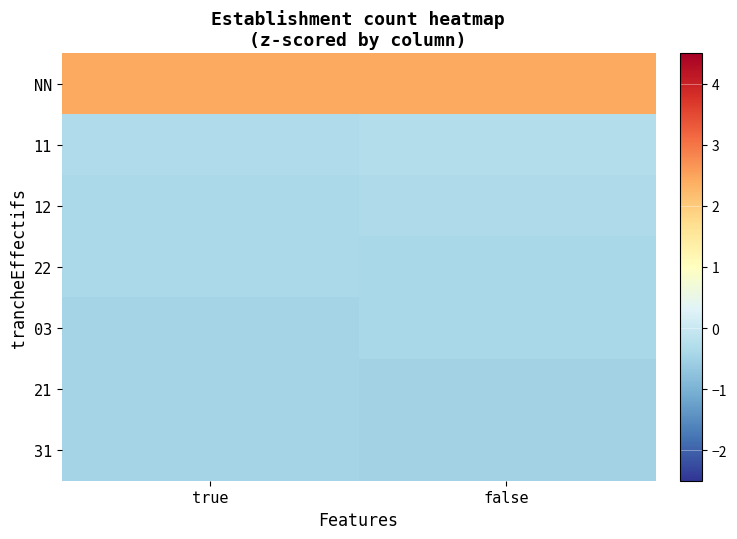

Which series has the largest total across all categories?

NN